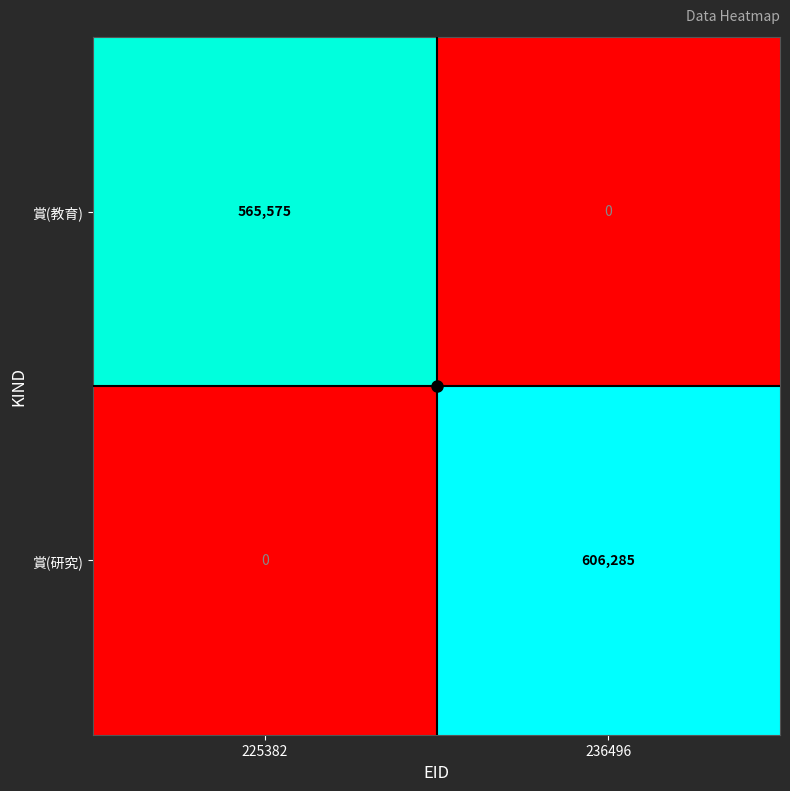

Which label corresponds to the largest value in the chart?

236496